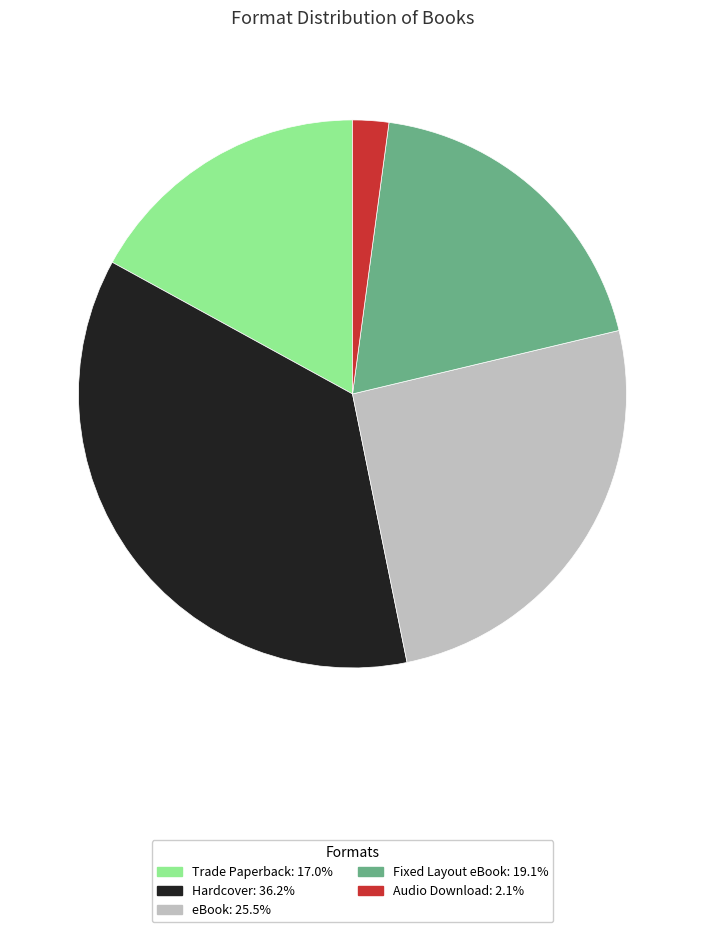

Does any single category account for the majority?

No